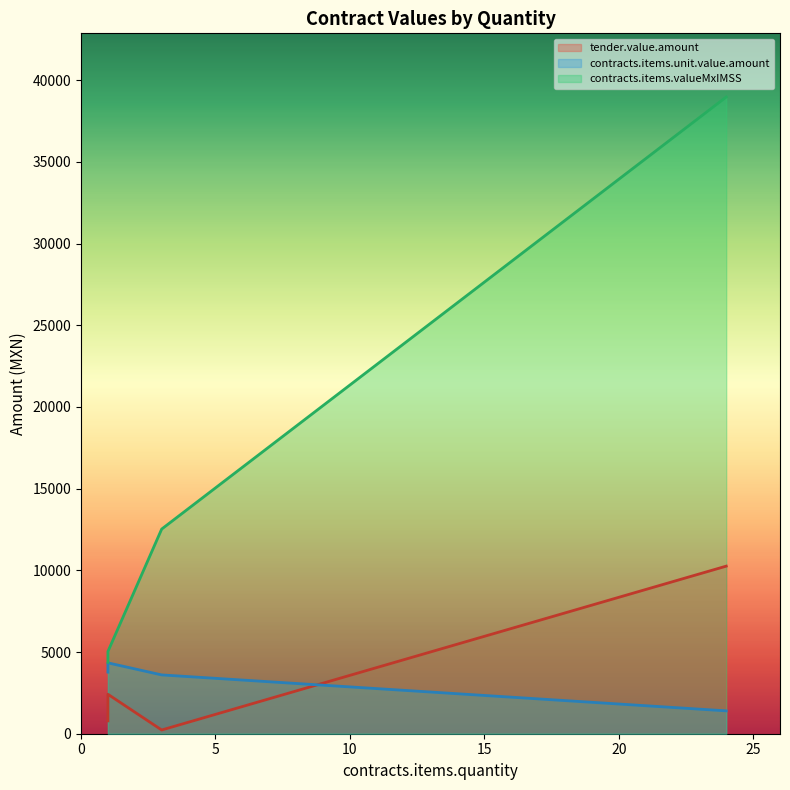

Reading left to right, what are all the values shown in this chart?

tender.value.amount: 10259.0	228.4	2415.1	786.0
contracts.items.unit.value.amount: 1400.0	3600.0	4338.0	3770.7
contracts.items.valueMxIMSS: 38976.0	12528.0	5032.1	4374.0